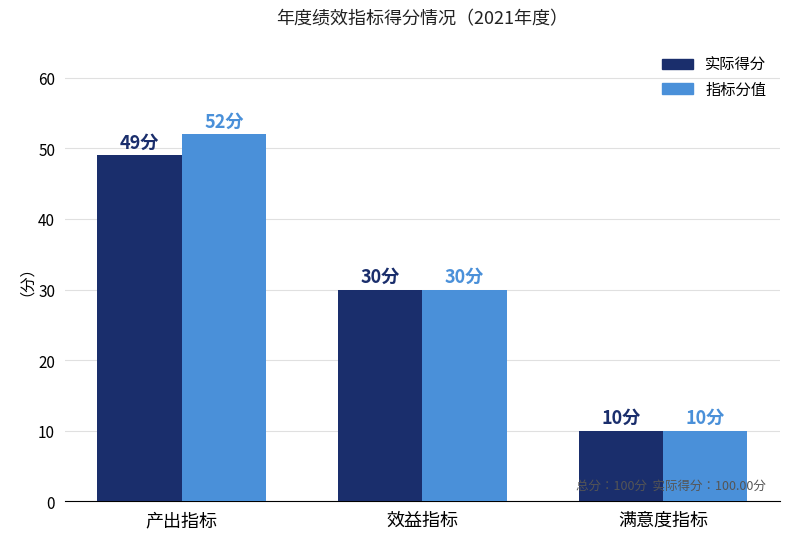

What is the average value of the 指标分值 series?

31